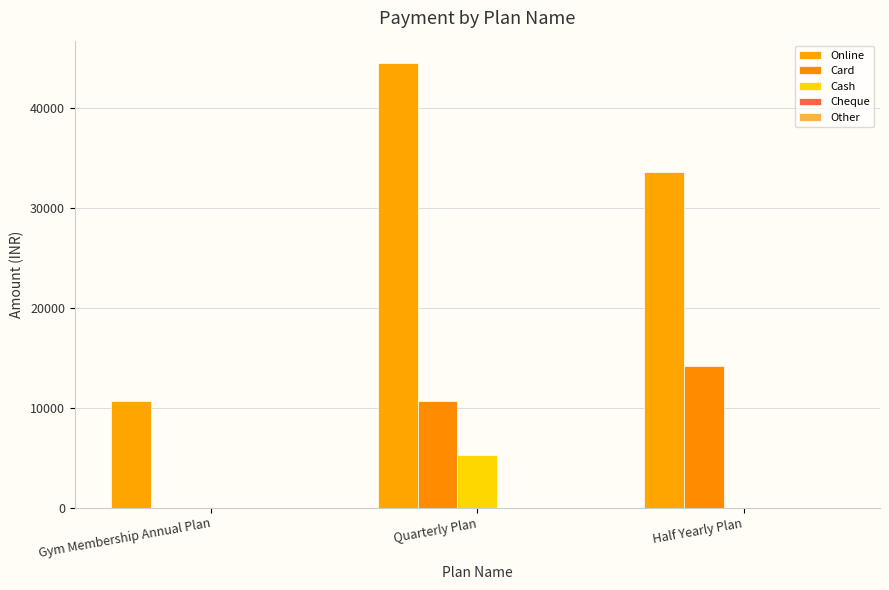

What is the maximum value shown in the chart?

44460